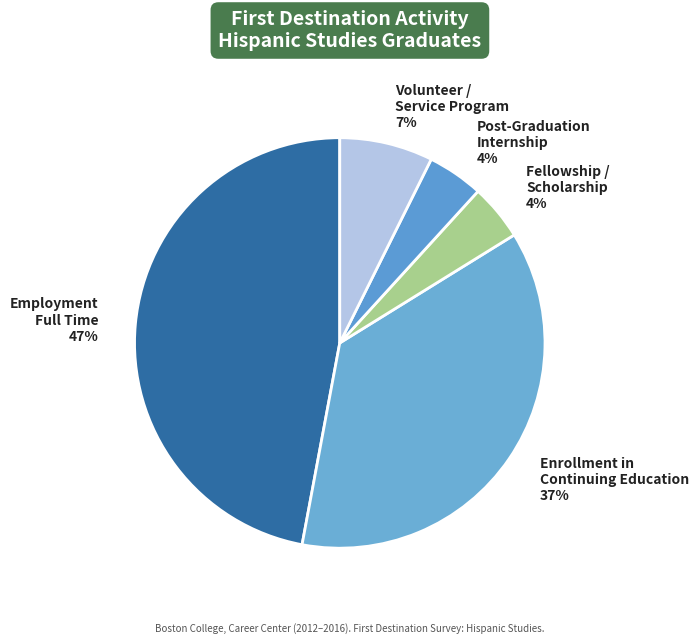

Is the sum of Post-Graduation Internship and Fellowship / Scholarship greater than half?

No